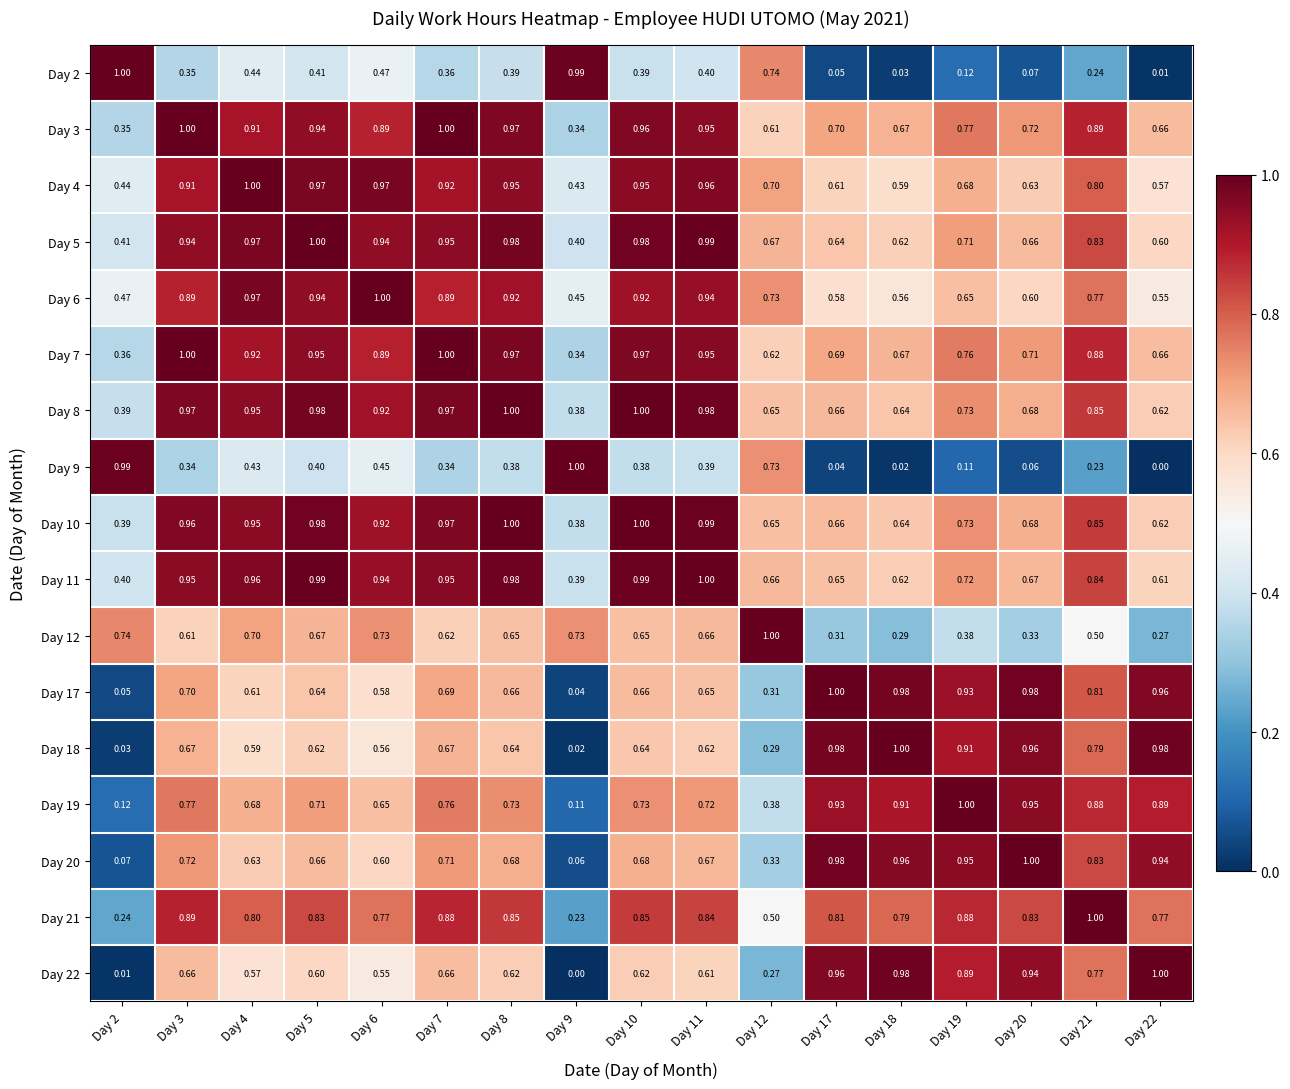

Is the value of Day 22 at Day 10 greater than the value of Day 7 at Day 20?

No